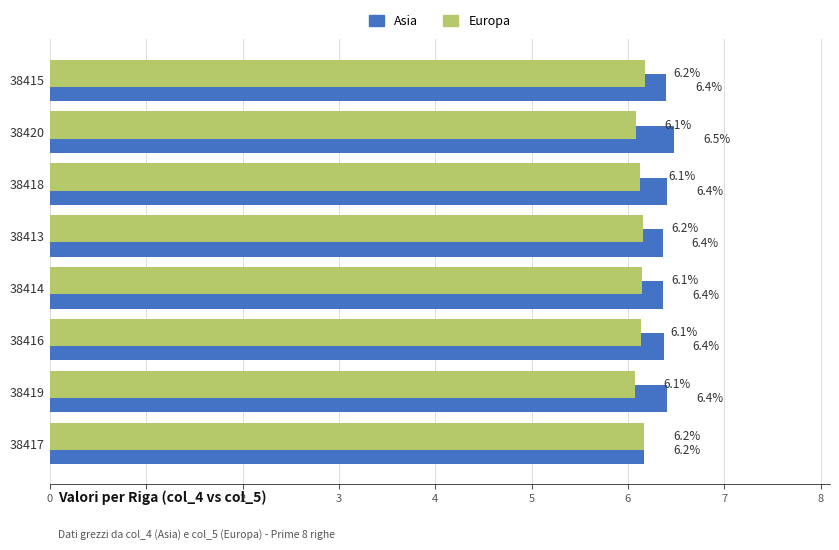

Rank the series by their maximum value, from lowest to highest.

Europa, Asia